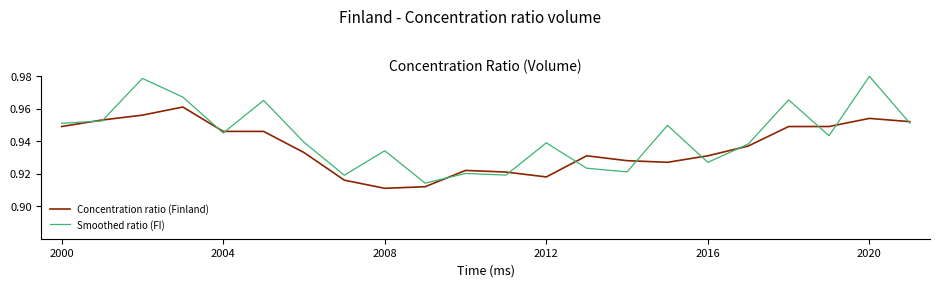

Which series has the widest spread of values?

Smoothed ratio (FI)